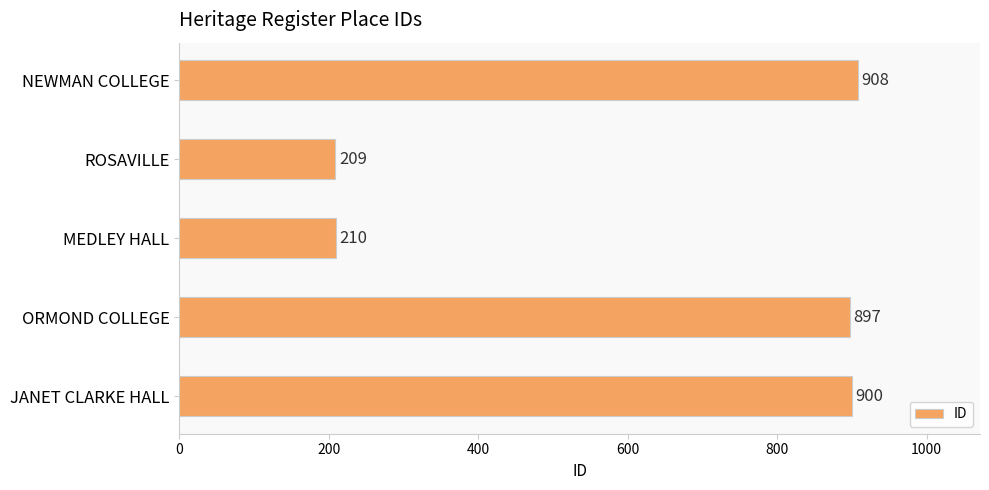

Reading bottom to top, extract all data points from this chart.

900	897	210	209	908